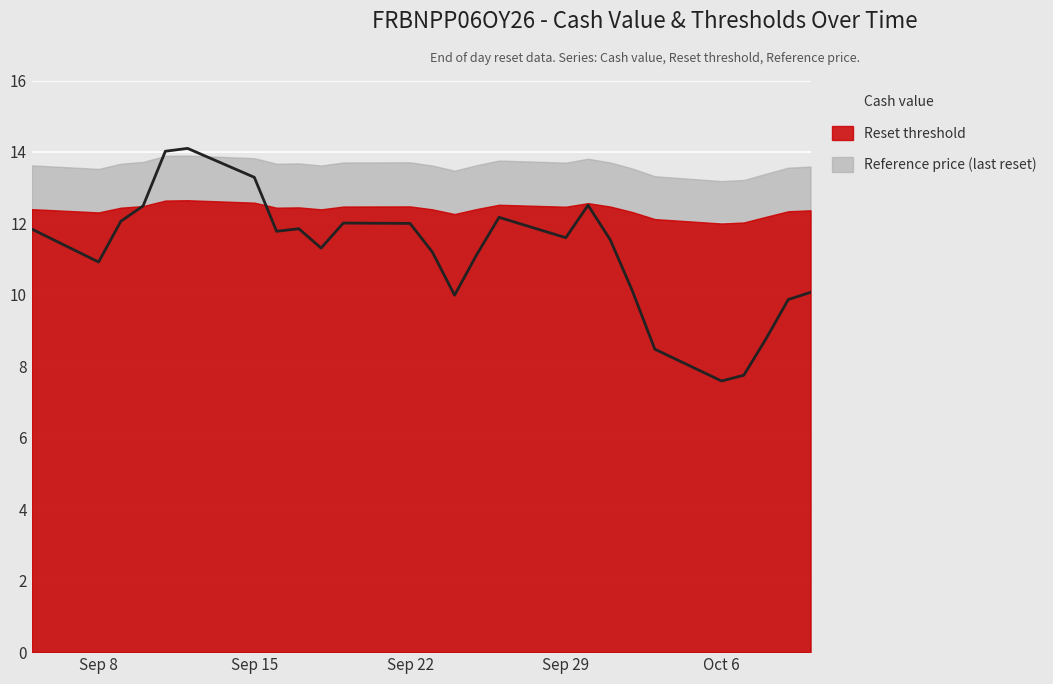

Reading right to left, list all the values displayed in this chart.

Cash value: 2025-10-10=10.1	2025-10-09=9.9	2025-10-08=8.8	2025-10-07=7.8	2025-10-06=7.6	2025-10-03=8.5	2025-10-02=10.1	2025-10-01=11.5	2025-09-30=12.5	2025-09-29=11.6	2025-09-26=12.2	2025-09-25=11.1	2025-09-24=10.0	2025-09-23=11.2	2025-09-22=12.0	2025-09-19=12.0	2025-09-18=11.3	2025-09-17=11.8	2025-09-16=11.8	2025-09-15=13.3	2025-09-12=14.1	2025-09-11=14.0	2025-09-10=12.5	2025-09-09=12.1	2025-09-08=10.9	2025-09-05=11.8
Reset threshold: 2025-10-10=12.4	2025-10-09=12.3	2025-10-08=12.2	2025-10-07=12.0	2025-10-06=12.0	2025-10-03=12.1	2025-10-02=12.3	2025-10-01=12.5	2025-09-30=12.6	2025-09-29=12.5	2025-09-26=12.5	2025-09-25=12.4	2025-09-24=12.3	2025-09-23=12.4	2025-09-22=12.5	2025-09-19=12.5	2025-09-18=12.4	2025-09-17=12.4	2025-09-16=12.4	2025-09-15=12.6	2025-09-12=12.6	2025-09-11=12.6	2025-09-10=12.5	2025-09-09=12.4	2025-09-08=12.3	2025-09-05=12.4
Reference price (last reset): 2025-10-10=13.6	2025-10-09=13.6	2025-10-08=13.4	2025-10-07=13.2	2025-10-06=13.2	2025-10-03=13.3	2025-10-02=13.5	2025-10-01=13.7	2025-09-30=13.8	2025-09-29=13.7	2025-09-26=13.8	2025-09-25=13.6	2025-09-24=13.5	2025-09-23=13.6	2025-09-22=13.7	2025-09-19=13.7	2025-09-18=13.6	2025-09-17=13.7	2025-09-16=13.7	2025-09-15=13.8	2025-09-12=13.9	2025-09-11=13.9	2025-09-10=13.7	2025-09-09=13.7	2025-09-08=13.5	2025-09-05=13.6